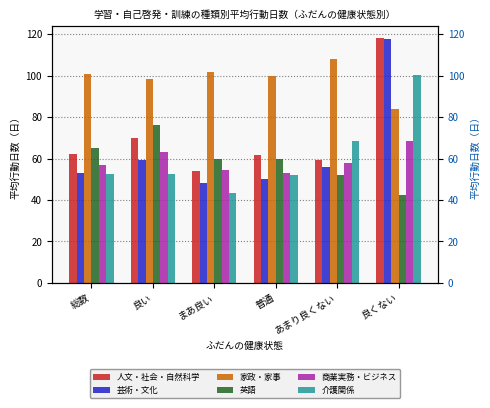

Reading left to right, extract all data points from this chart.

人文・社会・自然科学: 62.3	69.8	53.8	61.6	59.2	118.0
芸術・文化: 53.0	59.2	48.1	49.9	55.7	117.7
家政・家事: 100.6	98.4	101.6	100.0	108.2	84.0
英語: 65.3	76.3	60.0	60.0	52.2	42.4
商業実務・ビジネス: 56.7	63.1	54.4	52.8	57.9	68.7
介護関係: 52.5	52.5	43.4	51.9	68.5	100.4